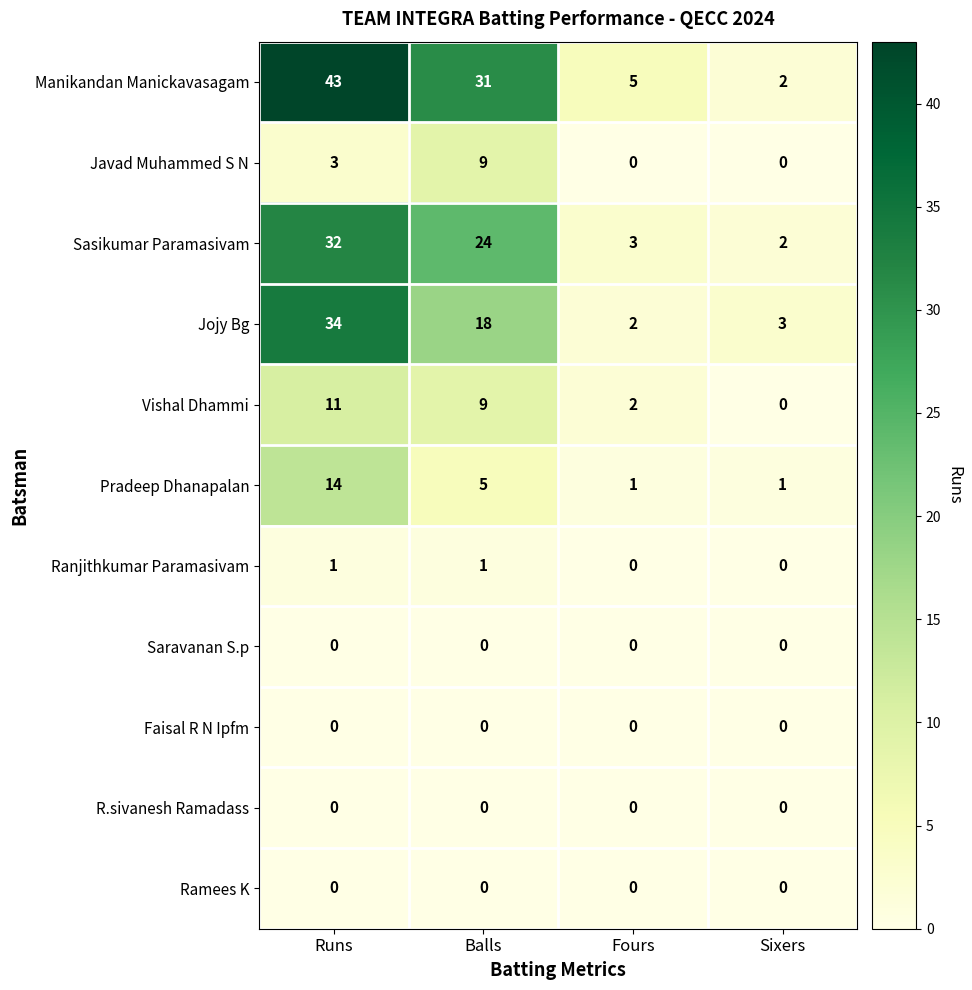

What is the difference between the maximum and minimum values in the Sasikumar Paramasivam series?

30